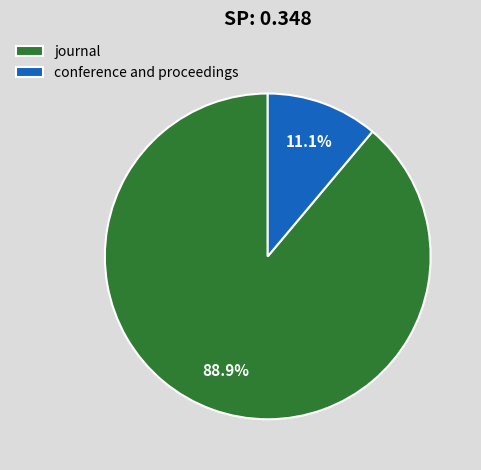

Which category has the smallest portion of the pie?

conference and proceedings